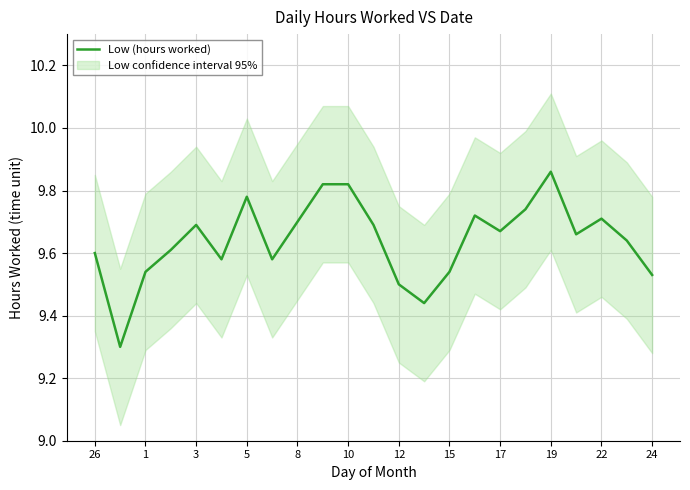

What is the smallest value displayed?

9.3